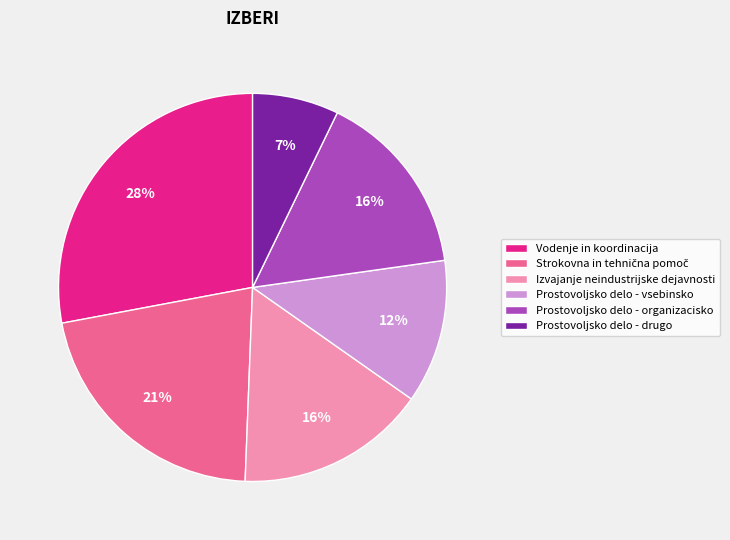

Is there any slice that represents more than half of the pie?

No